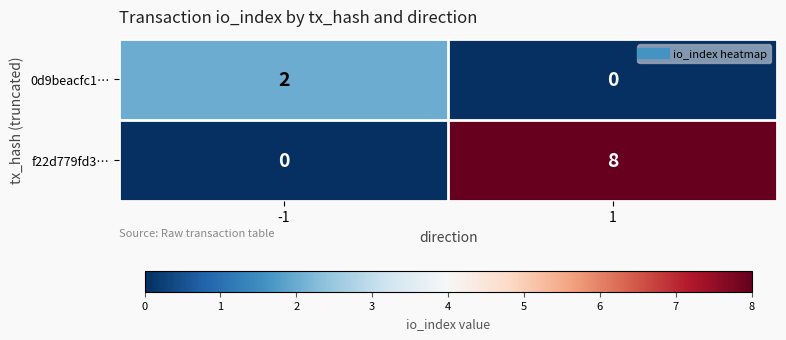

Rank the series by their maximum value, from lowest to highest.

0d9beacfc1…, f22d779fd3…